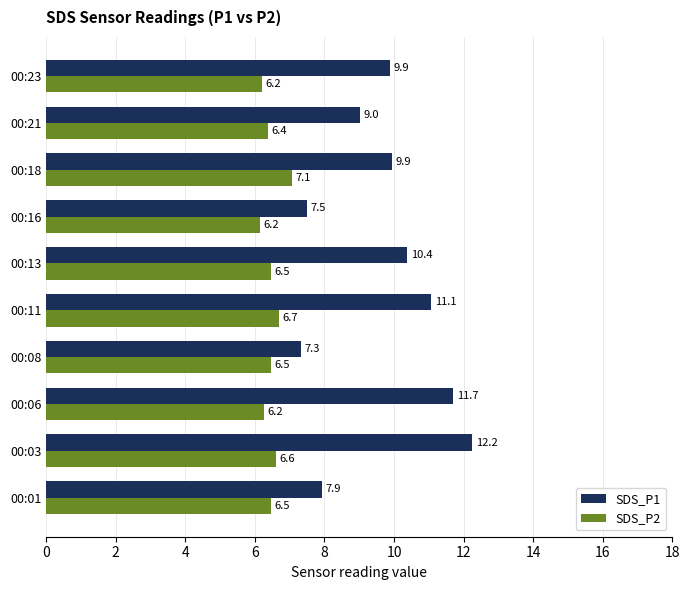

At which category does the chart reach its peak across all series?

00:03